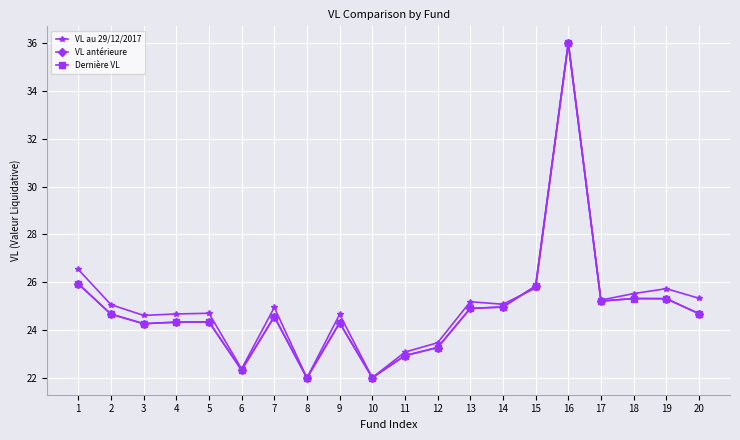

What is the difference between the VL antérieure values at 12 and 11?

0.3